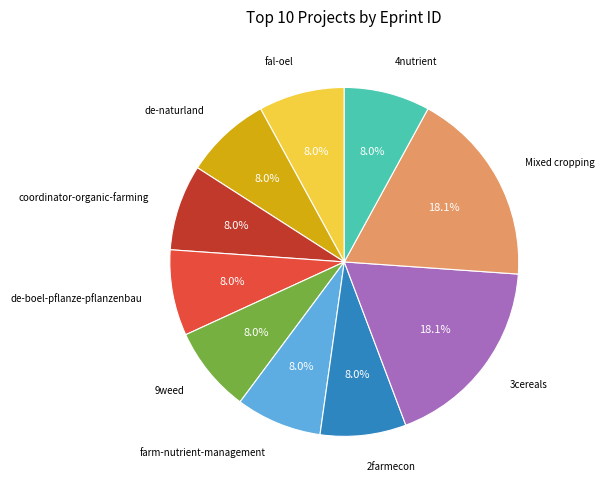

Count the number of slices in the pie.

10